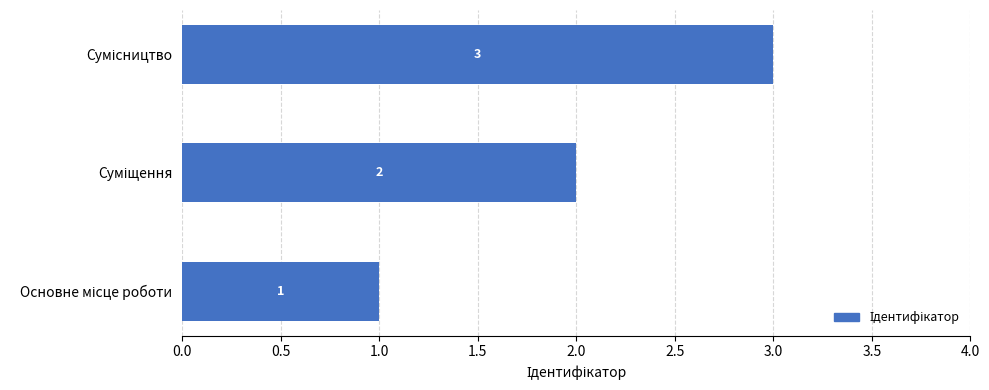

What is the sum of all values?

6